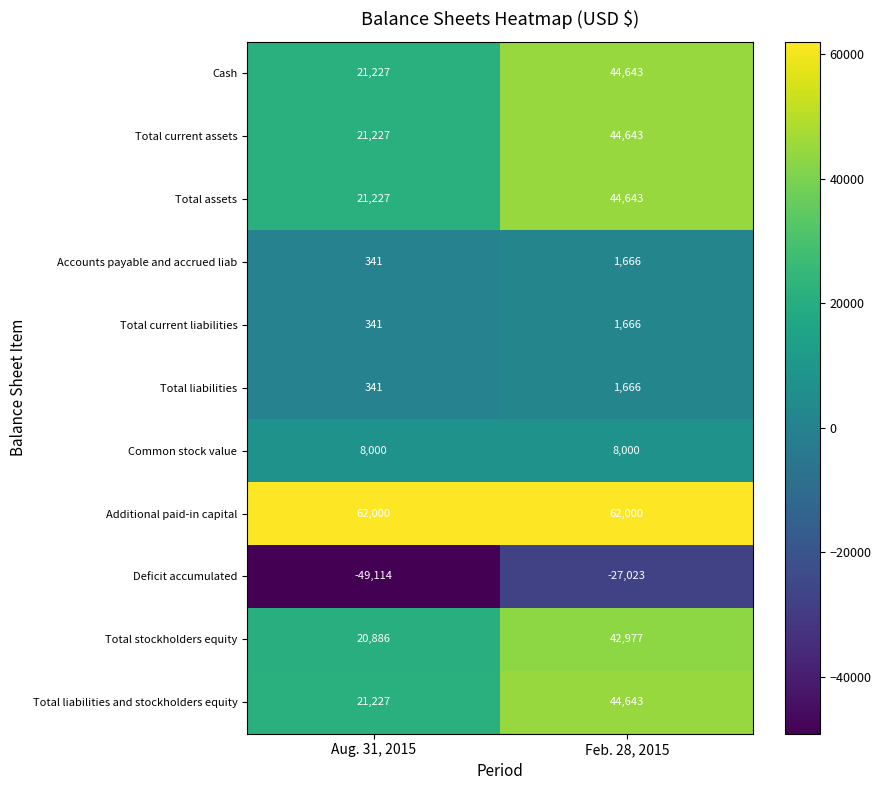

Count the number of data series in this chart.

11